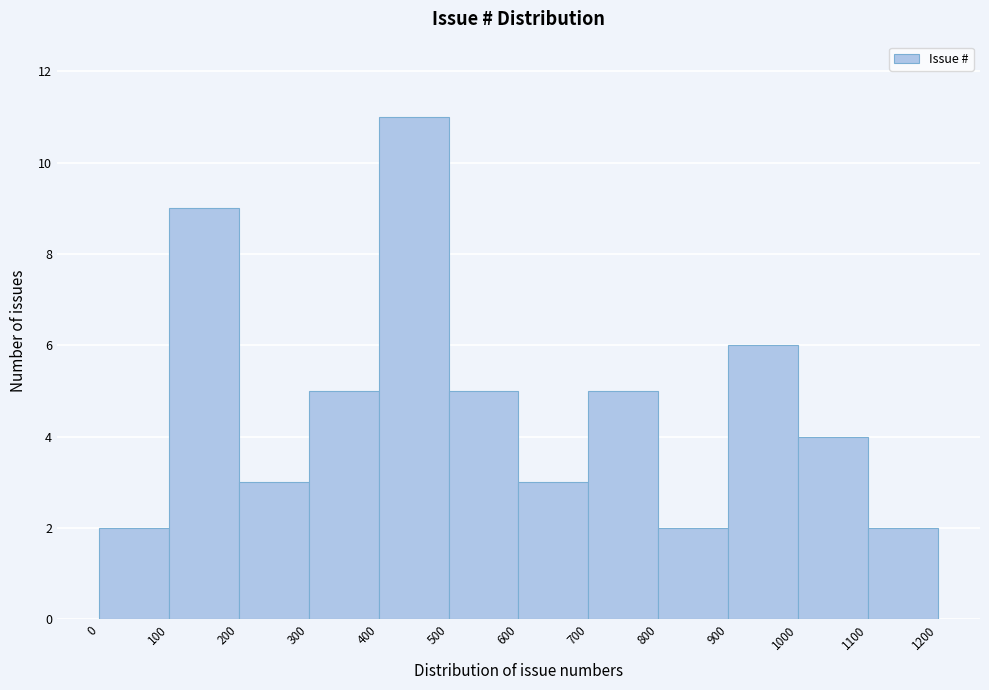

Over which range of the x-axis is the bar tallest?

400 to 500